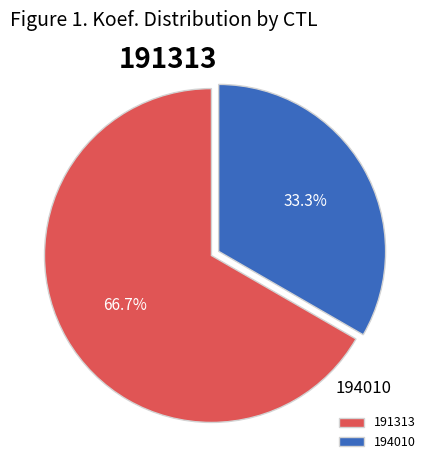

To the nearest percent, what percentage of the pie is 194010?

33%